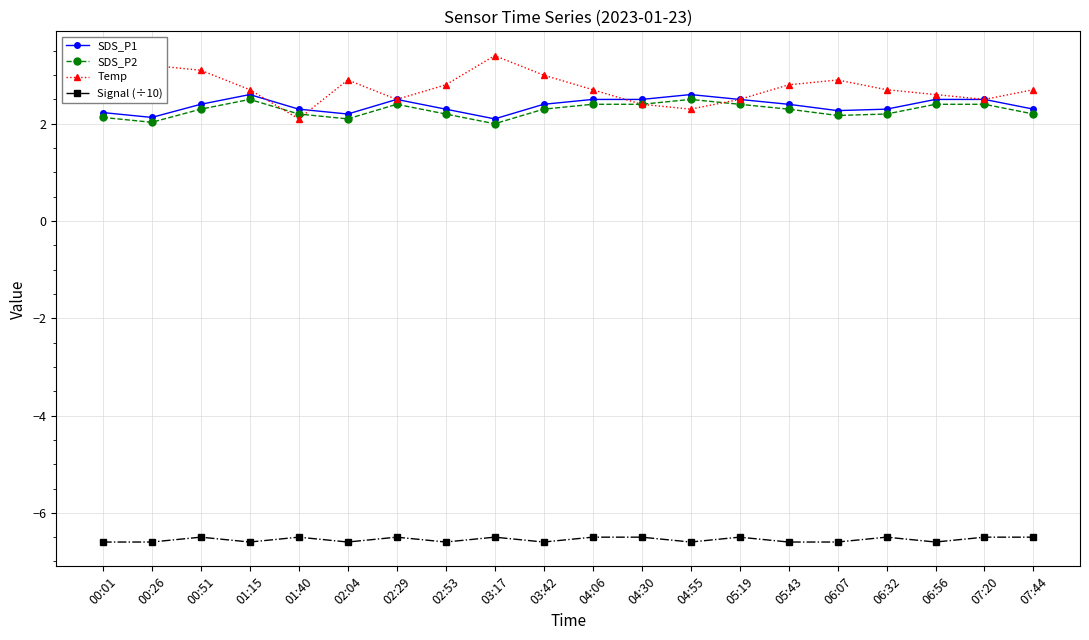

The value of SDS_P2 at 06:07 is 2.2. True or false?

True